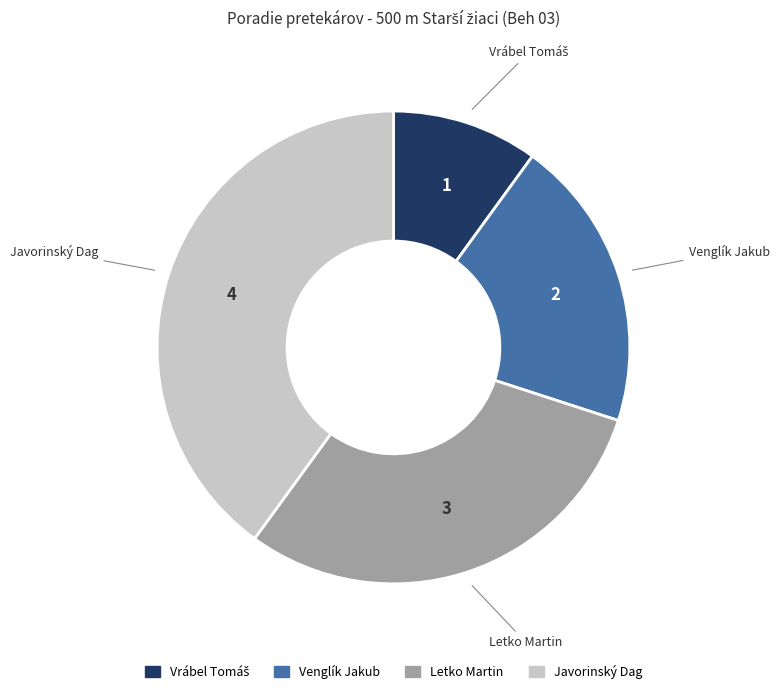

Which has a higher value, Venglík Jakub or Javorinský Dag?

Javorinský Dag